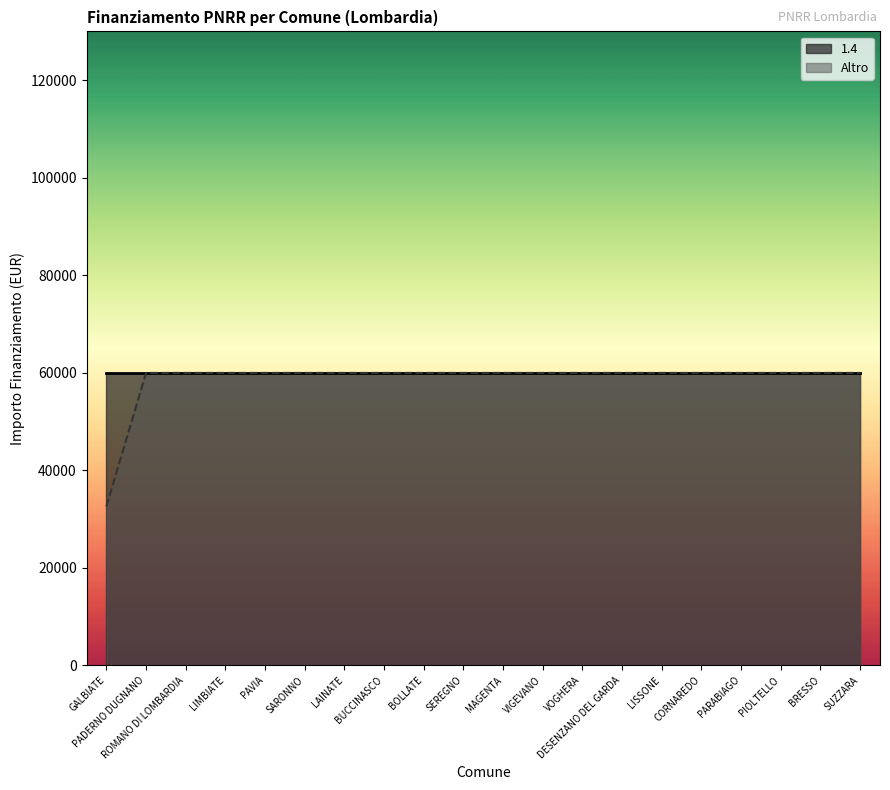

List the labels in order of value, largest first.

PADERNO DUGNANO, ROMANO DI LOMBARDIA, LIMBIATE, PAVIA, SARONNO, LAINATE, BUCCINASCO, BOLLATE, SEREGNO, MAGENTA, VIGEVANO, VOGHERA, DESENZANO DEL GARDA, LISSONE, CORNAREDO, PARABIAGO, PIOLTELLO, BRESSO, SUZZARA, GALBIATE